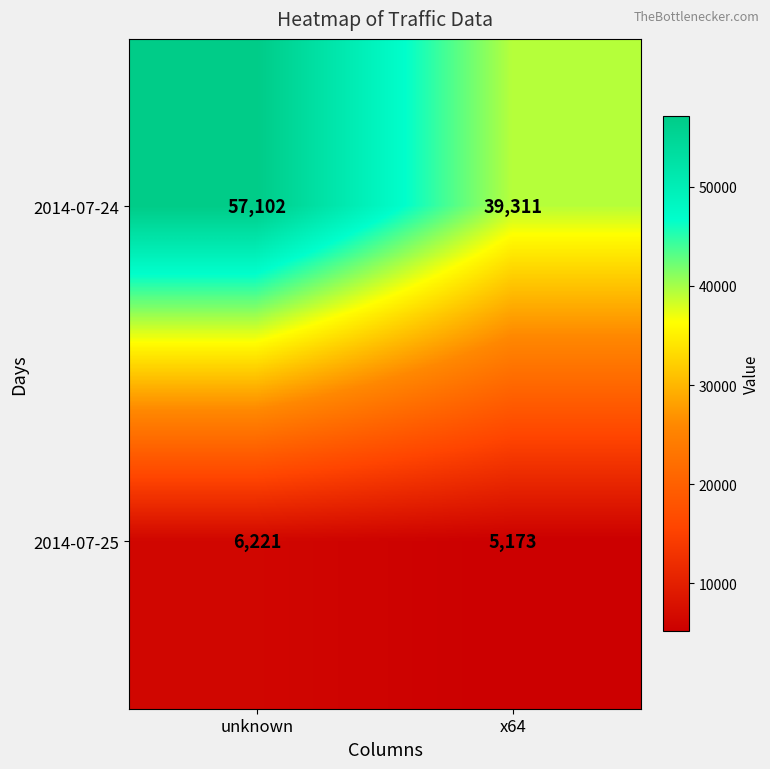

Is the value of 2014-07-24 at unknown greater than the value of 2014-07-25 at x64?

Yes